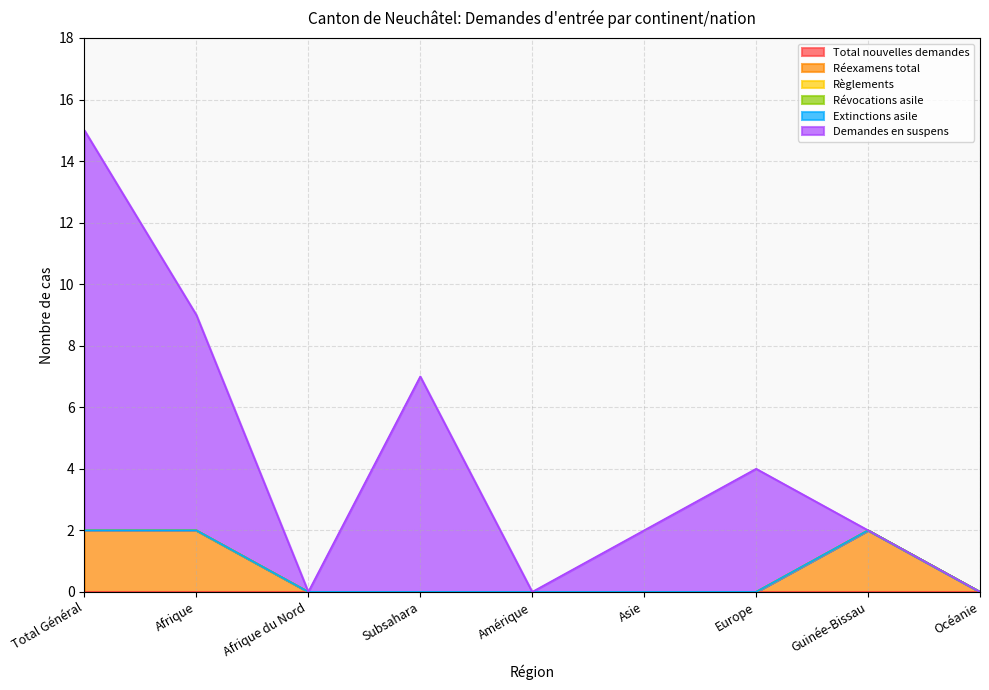

Reading left to right, list all the values displayed in this chart.

Total nouvelles demandes: Total Général=0	Afrique=0	Afrique du Nord=0	Subsahara=0	Amérique=0	Asie=0	Europe=0	Guinée-Bissau=0	Océanie=0
Réexamens total: Total Général=2	Afrique=2	Afrique du Nord=0	Subsahara=0	Amérique=0	Asie=0	Europe=0	Guinée-Bissau=2	Océanie=0
Règlements: Total Général=0	Afrique=0	Afrique du Nord=0	Subsahara=0	Amérique=0	Asie=0	Europe=0	Guinée-Bissau=0	Océanie=0
Révocations asile: Total Général=0	Afrique=0	Afrique du Nord=0	Subsahara=0	Amérique=0	Asie=0	Europe=0	Guinée-Bissau=0	Océanie=0
Extinctions asile: Total Général=0	Afrique=0	Afrique du Nord=0	Subsahara=0	Amérique=0	Asie=0	Europe=0	Guinée-Bissau=0	Océanie=0
Demandes en suspens: Total Général=13	Afrique=7	Afrique du Nord=0	Subsahara=7	Amérique=0	Asie=2	Europe=4	Guinée-Bissau=0	Océanie=0